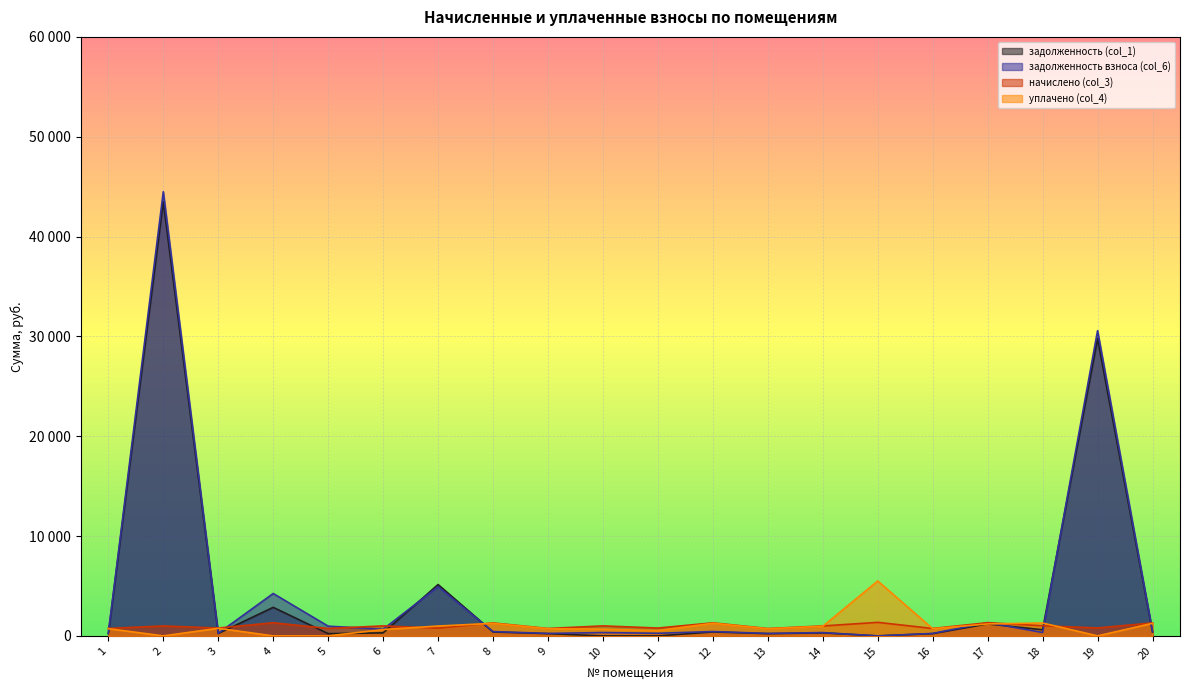

What is the difference between the highest and lowest values at 9?

519.0